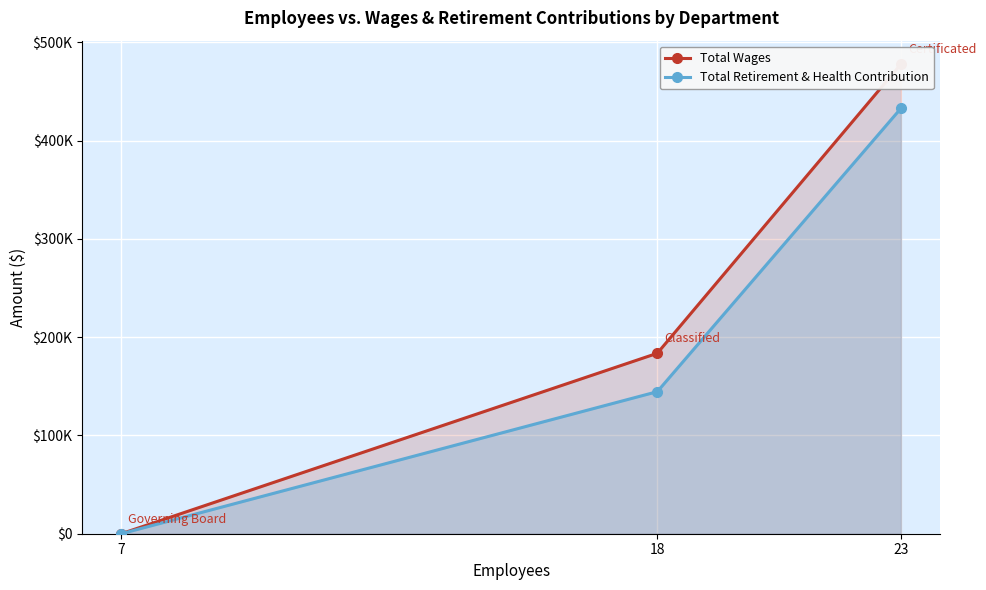

Reading left to right, extract all data points from this chart.

Total Wages: 23=477731	18=183561	7=0
Total Retirement & Health Contribution: 23=432768	18=144513	7=0